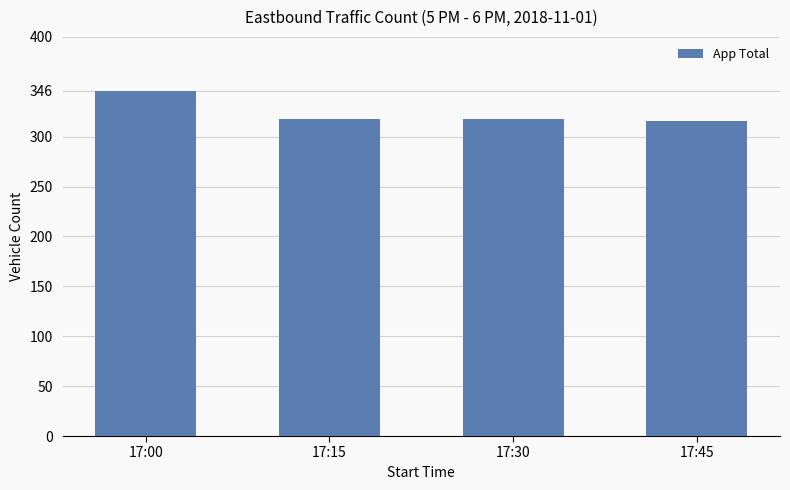

What is the change in value from 17:15 to 17:45?

-2